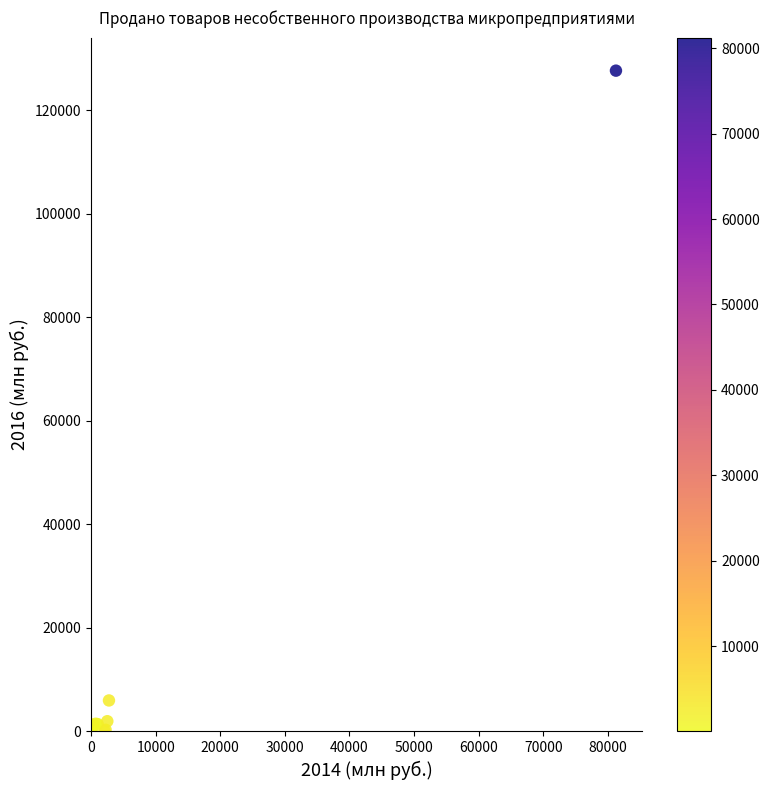

What Y value in the scatter plot is closest to 63805?

5990.9